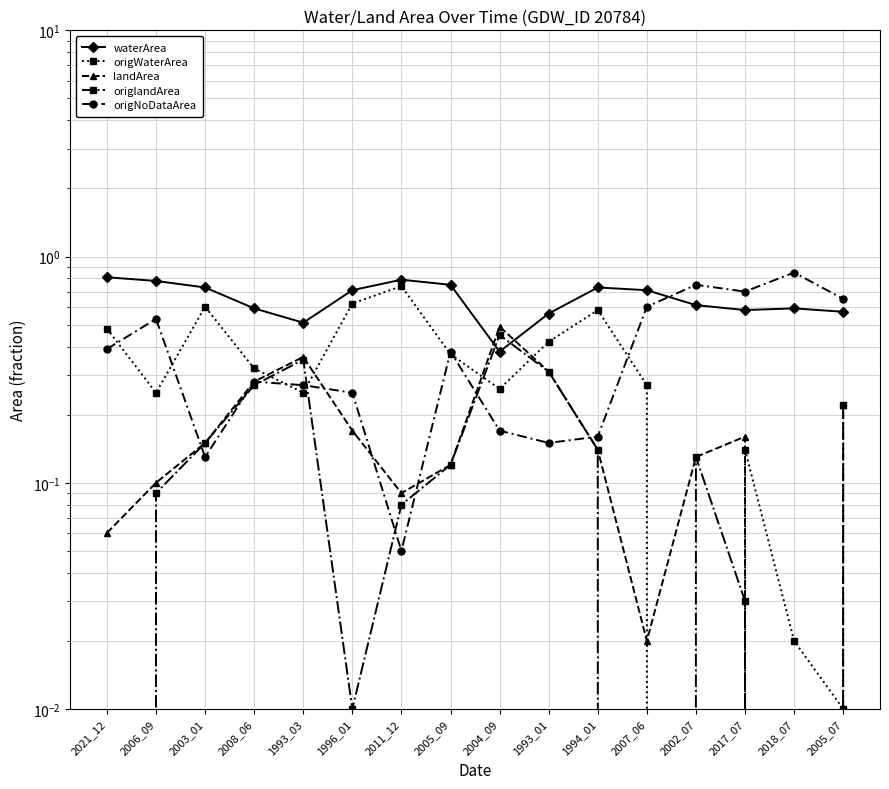

Does the chart have visible grid lines?

Yes